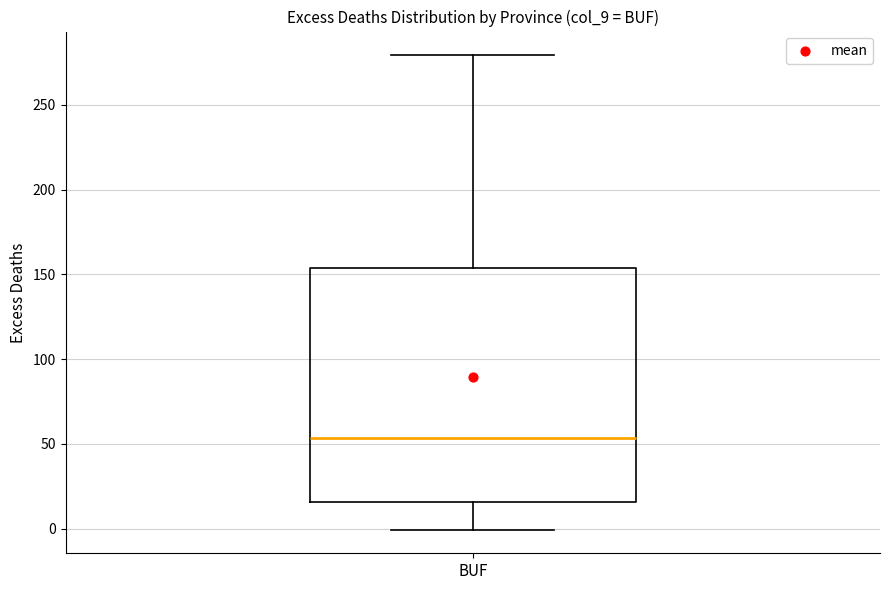

Transcribe this box plot: give where the median line is, the range the box spans, and where the two whiskers end, as read against the y-axis. The values are not printed on the chart, so give them approximately, as read against the axis.

median 55, box 15 to 155, whiskers 0 to 280